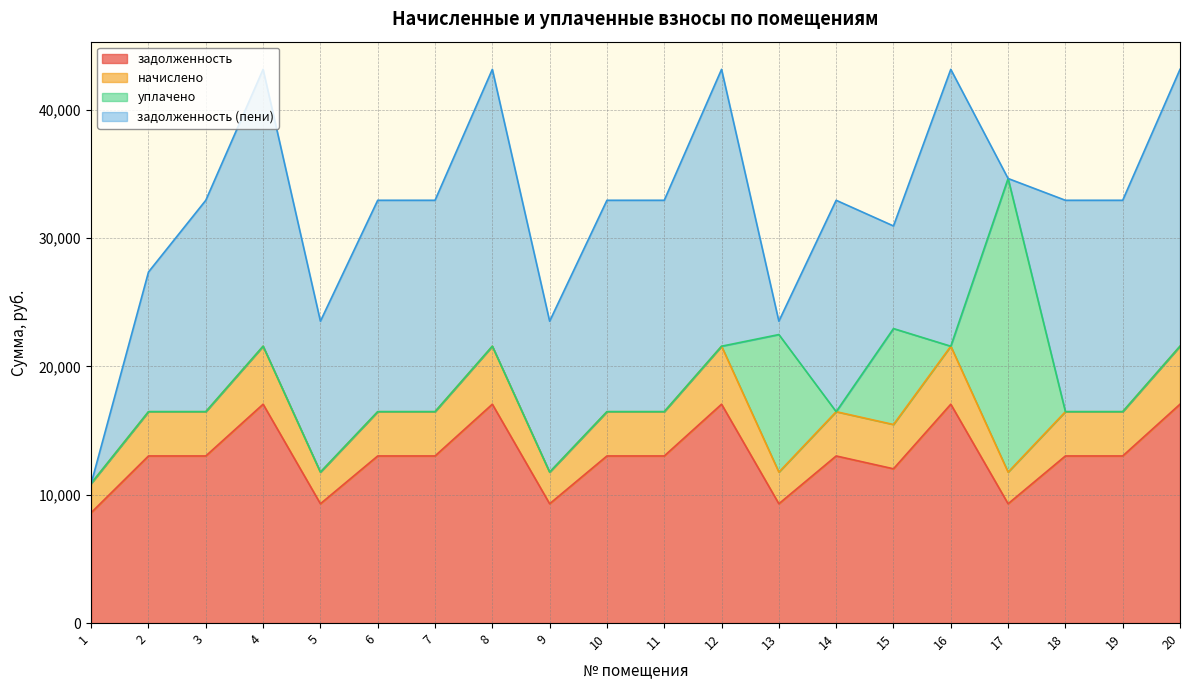

In начислено, how many points are higher than both neighbors (excluding endpoints)?

5